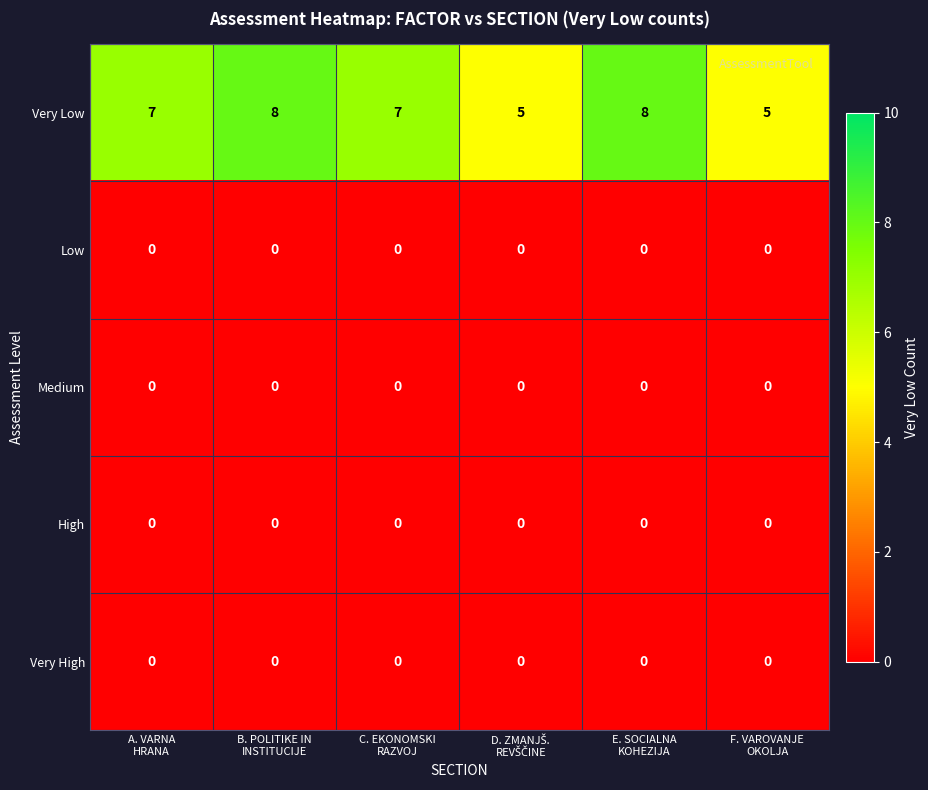

What is the maximum value shown in the chart?

8